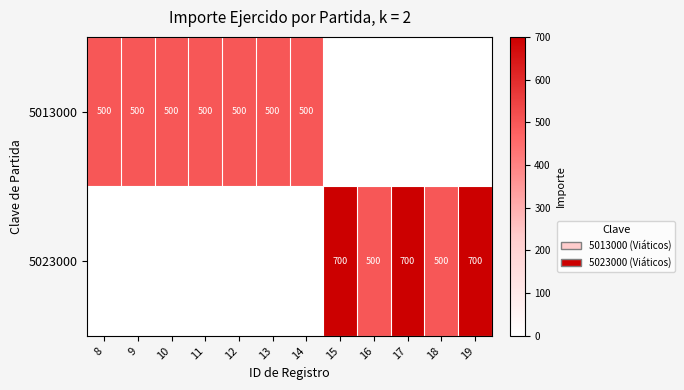

Is it true that 5013000 equals 118 at 13?

False